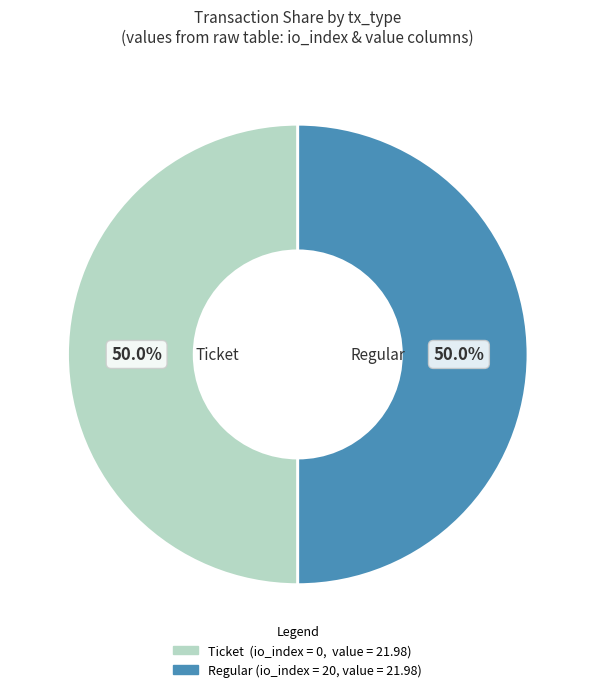

How many slices are in this pie chart?

2